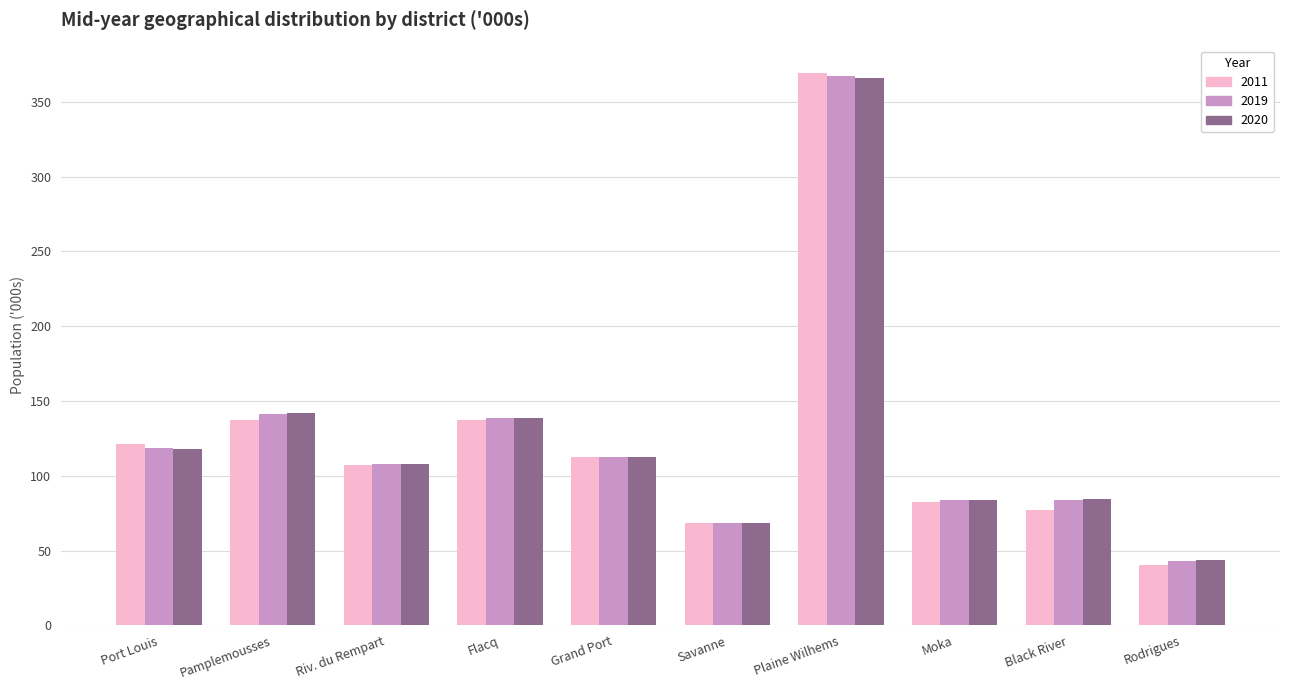

The value of 2011 at Port Louis is 121.4. True or false?

True